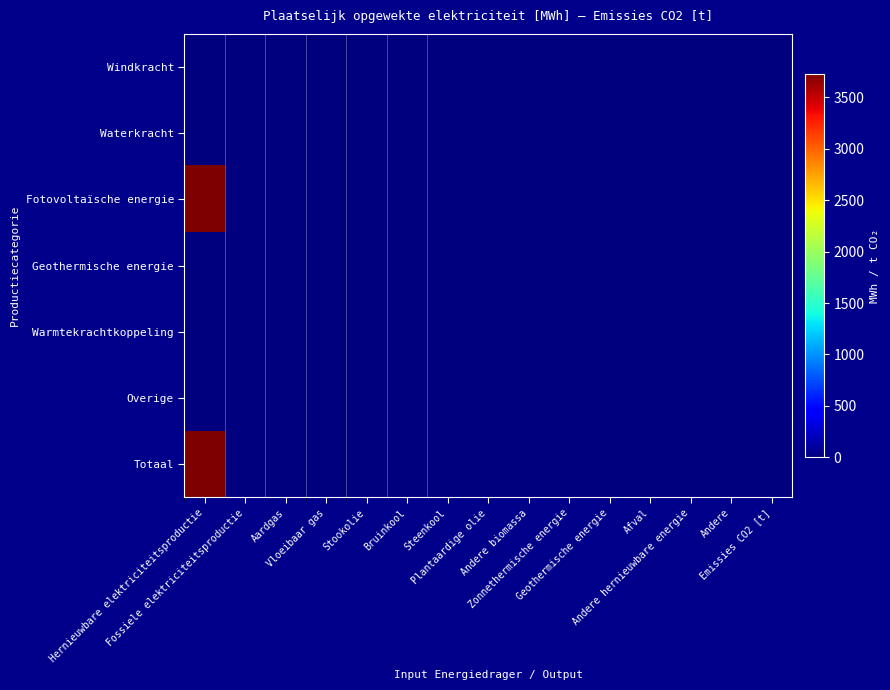

At how many categories does at least one series exceed 1764?

1